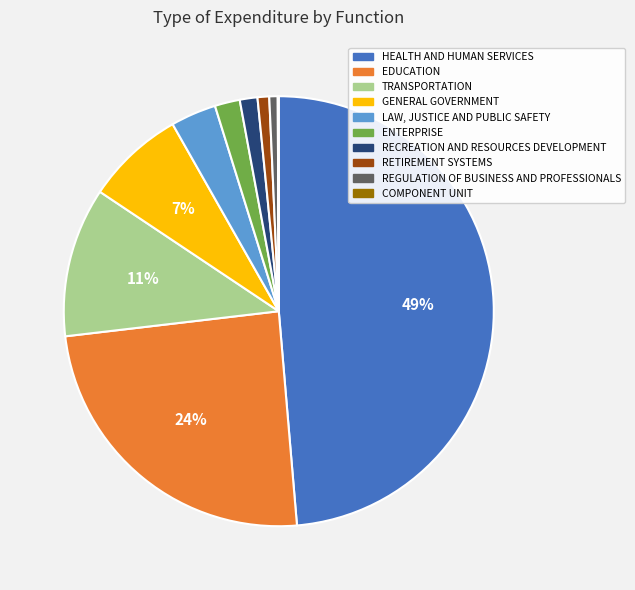

Does TRANSPORTATION represent more than half of the total?

No